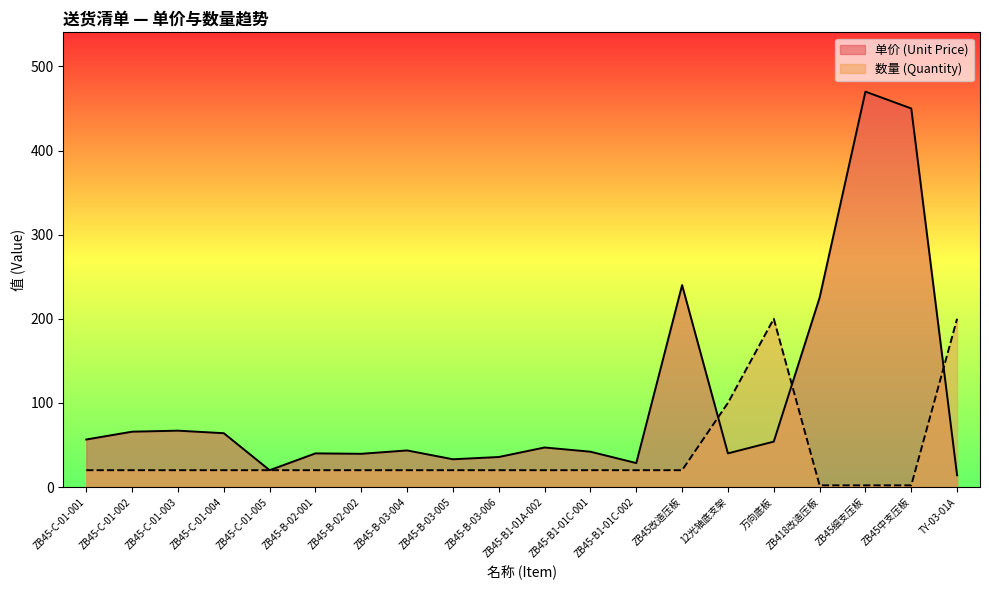

What are all the series names shown in the legend?

单价 (Unit Price), 数量 (Quantity)